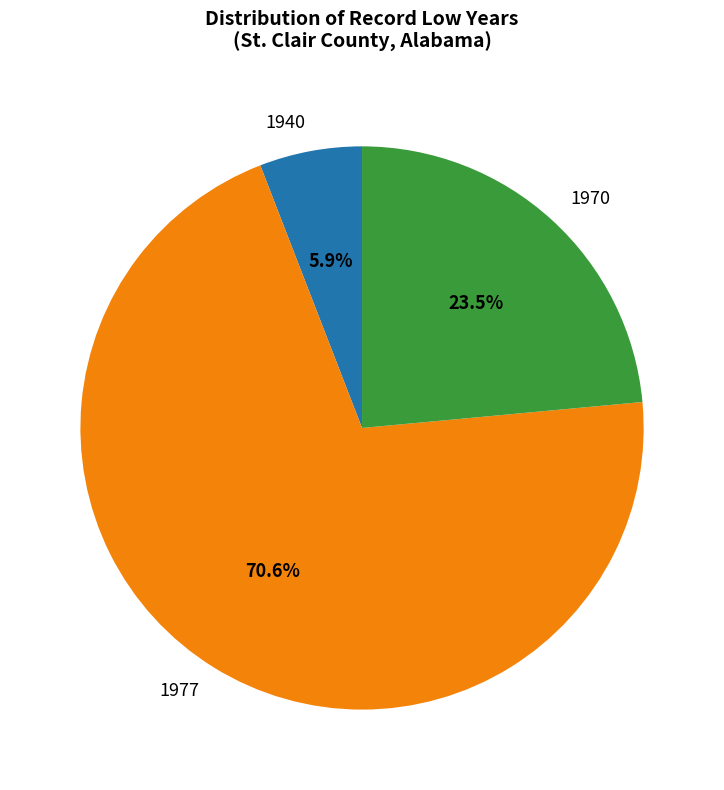

Is the sum of 1970 and 1940 greater than half?

No